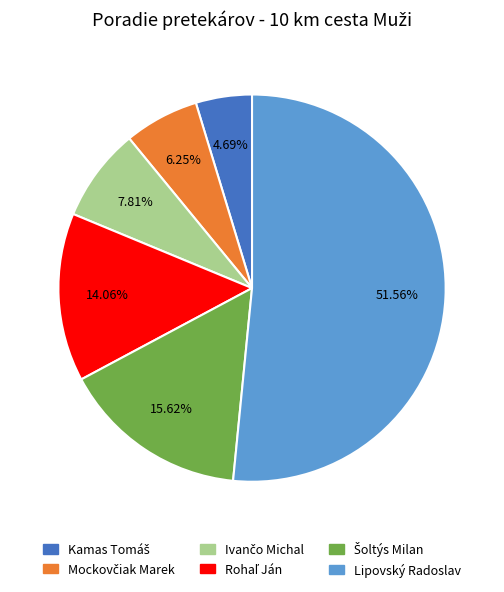

What is the majority slice?

Lipovský Radoslav